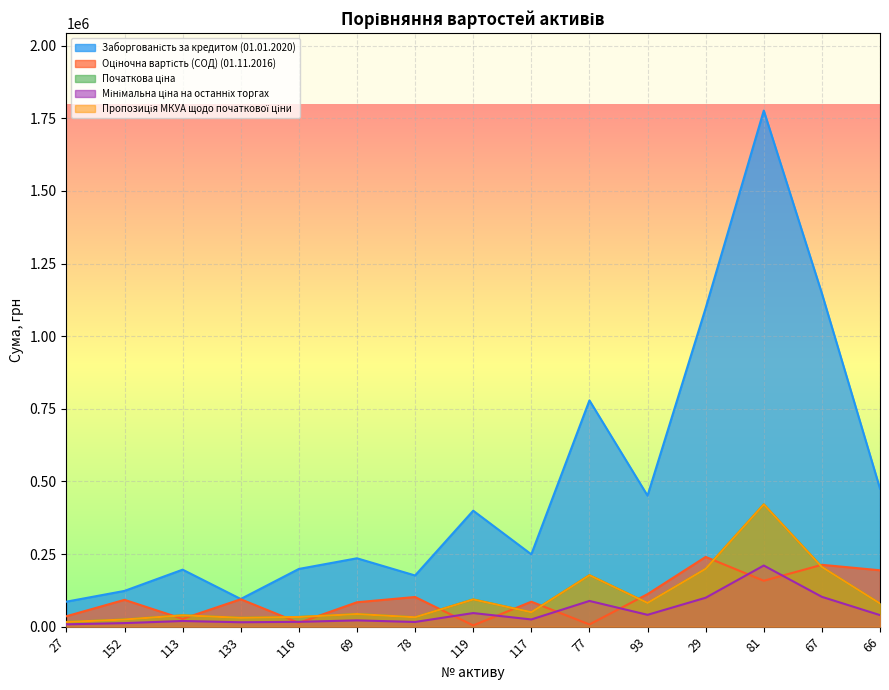

At which category is the sum across all series the highest?

81